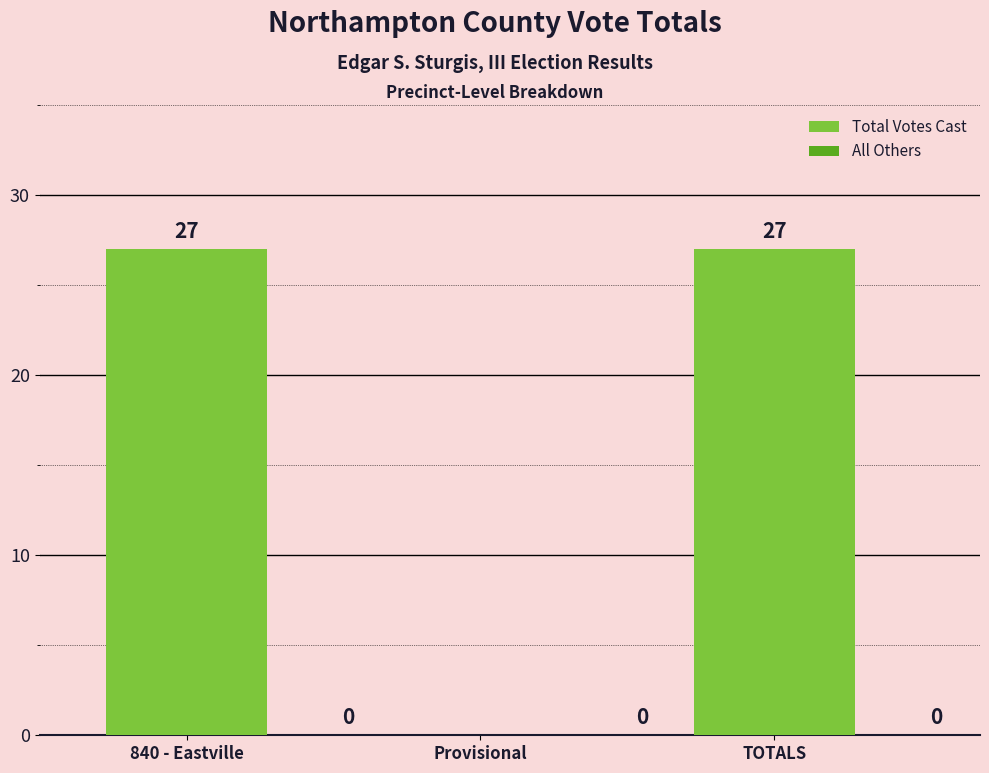

What is the change in value from Provisional to TOTALS?

+27